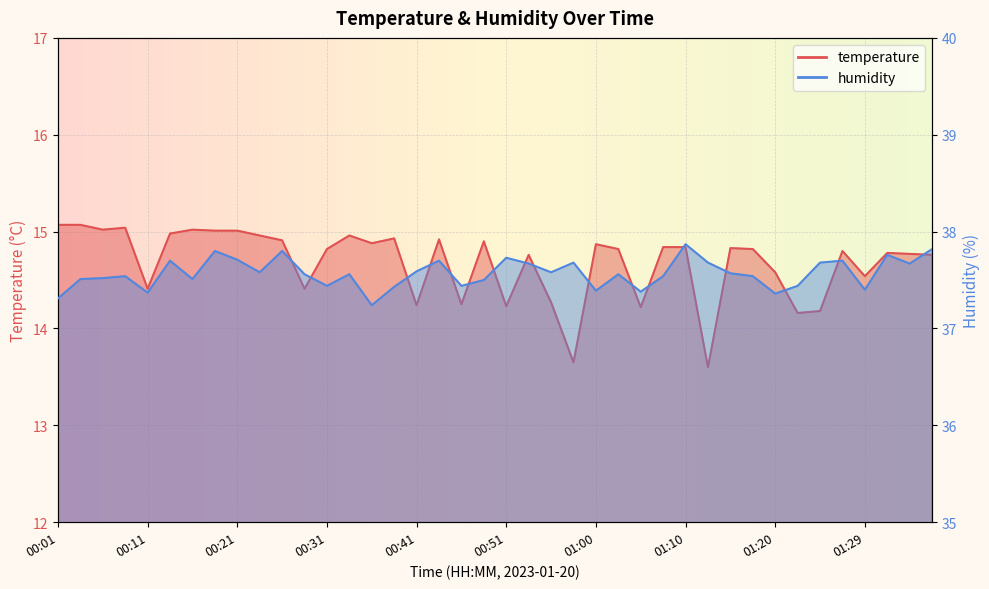

What is the sum of all temperature values?

587.1